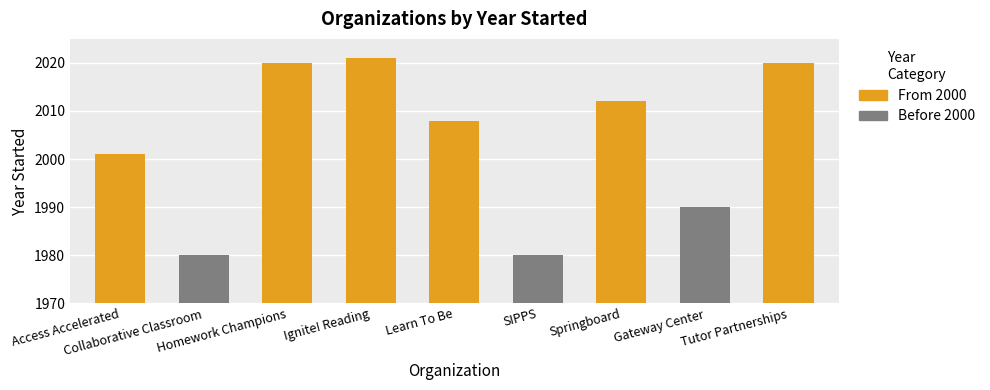

List the labels in order of value, smallest first.

Collaborative Classroom, SIPPS, Gateway Center, Access Accelerated, Learn To Be, Springboard, Homework Champions, Tutor Partnerships, Ignite! Reading